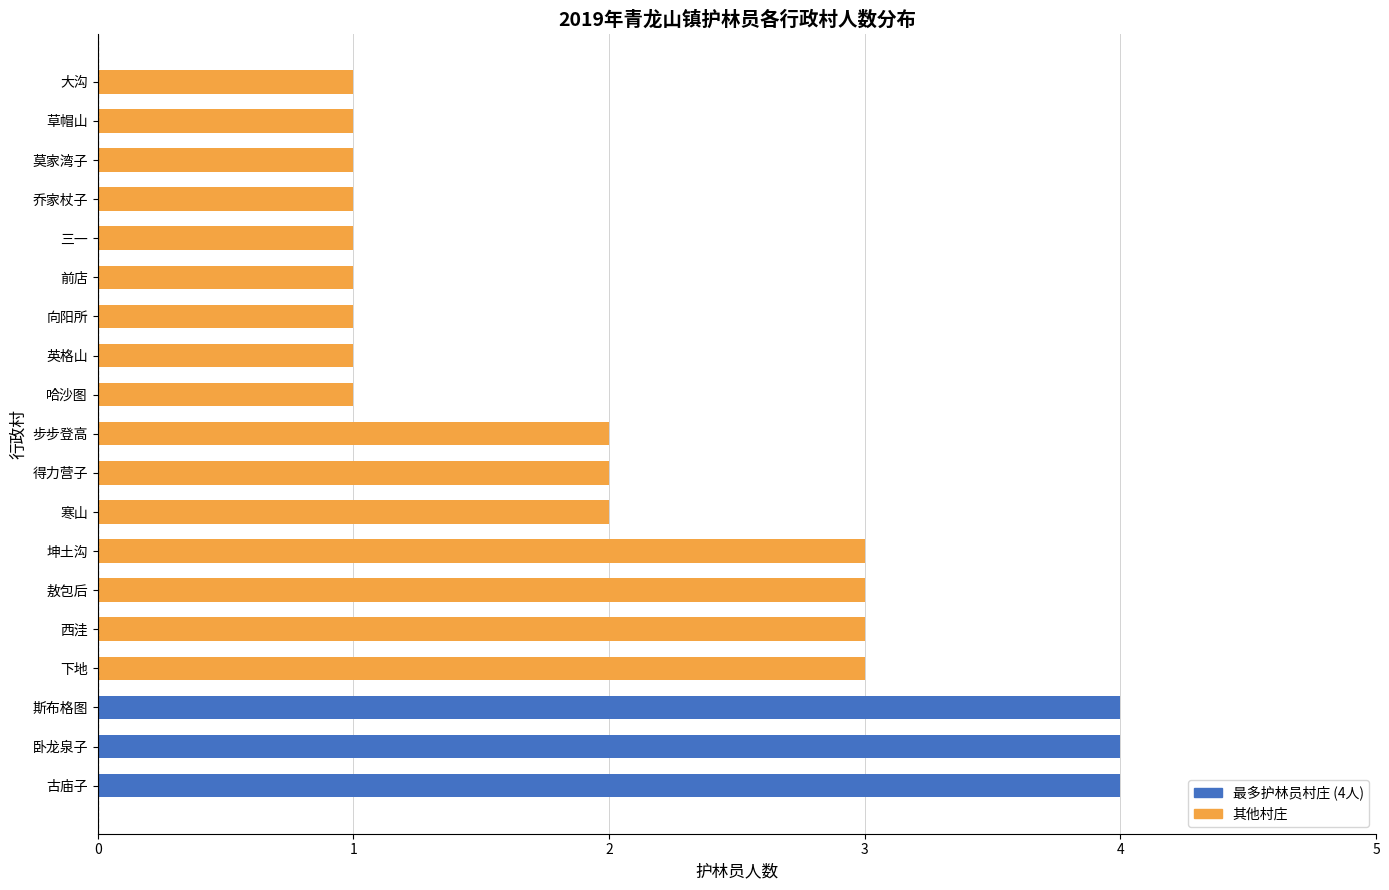

Does the chart contain stacked bars?

No